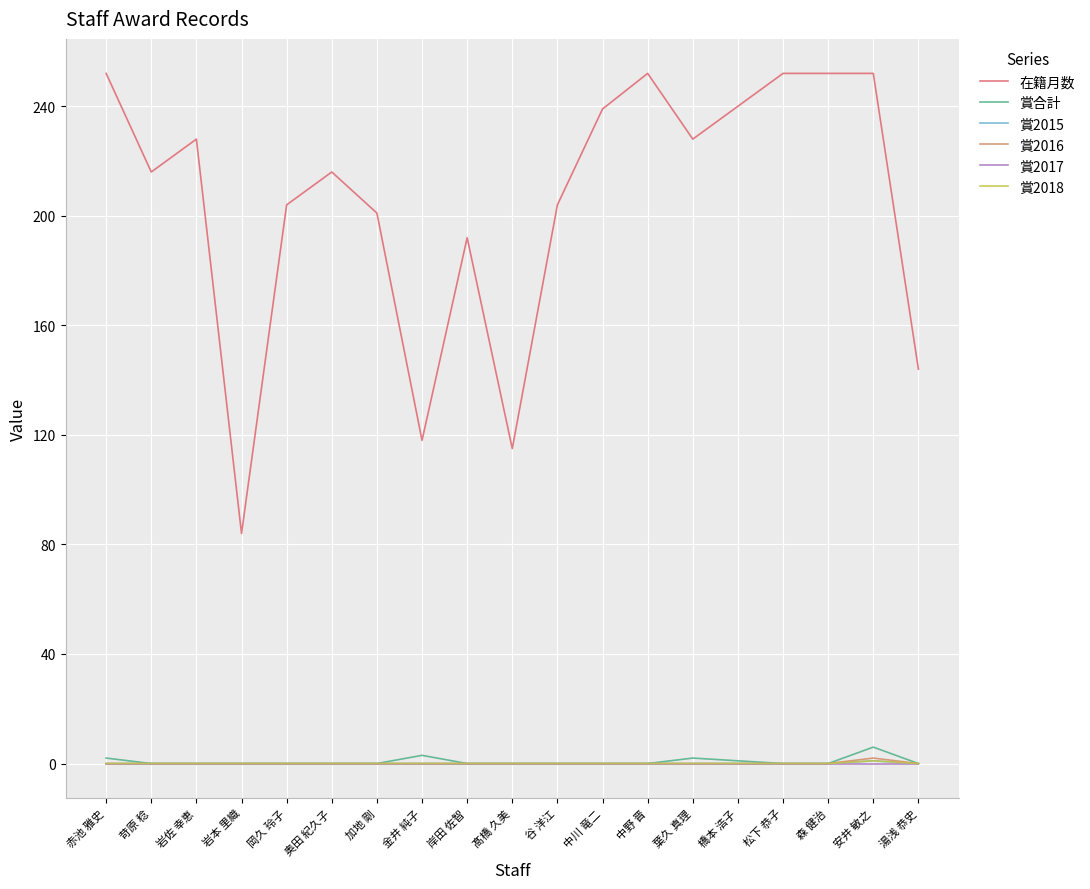

Which category has the highest value in the 賞合計 series?

安井 敏之